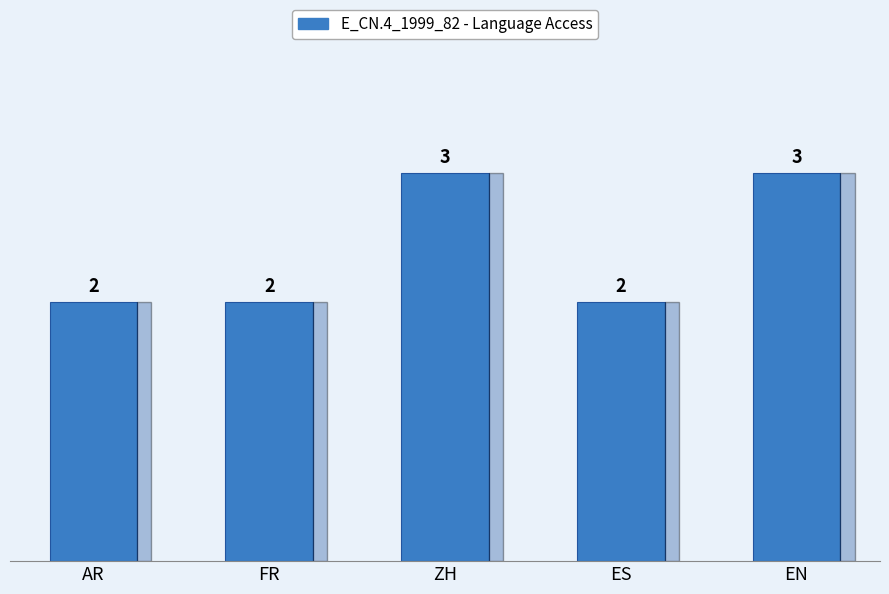

Reading left to right, list all the values displayed in this chart.

2	2	3	2	3